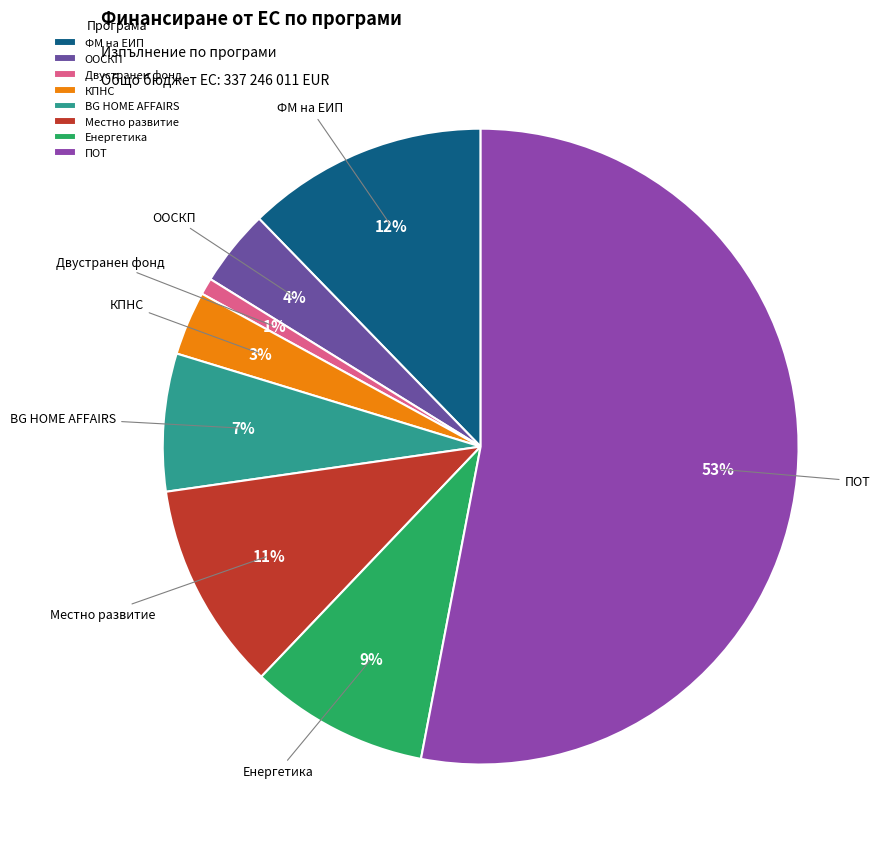

True or false: Местно развитие accounts for 11% of the total.

True